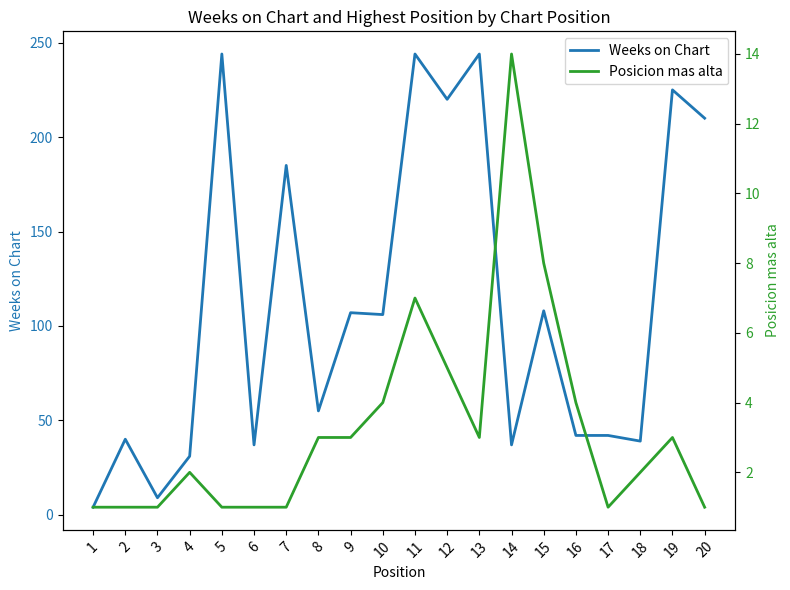

Is it true that Posicion mas alta equals 8 at 15?

True